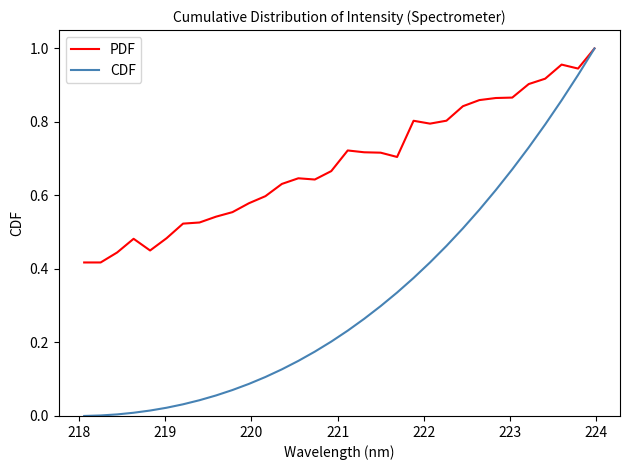

Which series has the largest total across all categories?

PDF